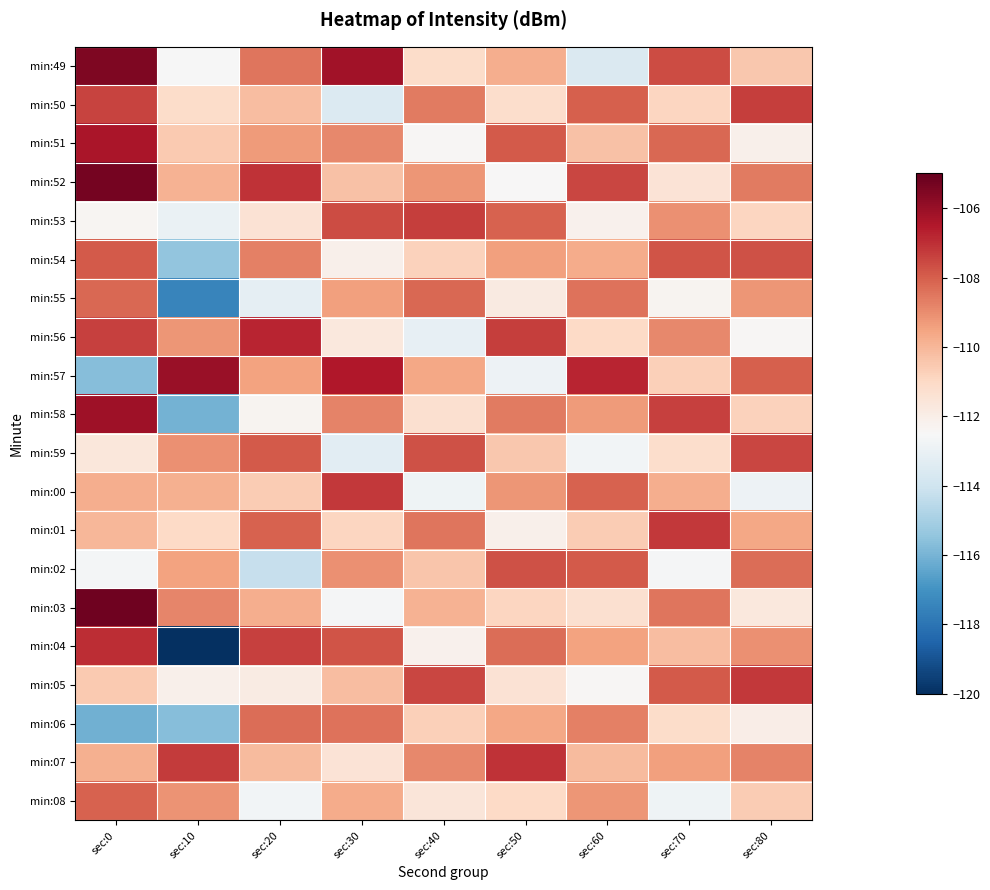

What is the difference between the highest and lowest values at sec:60?

6.8